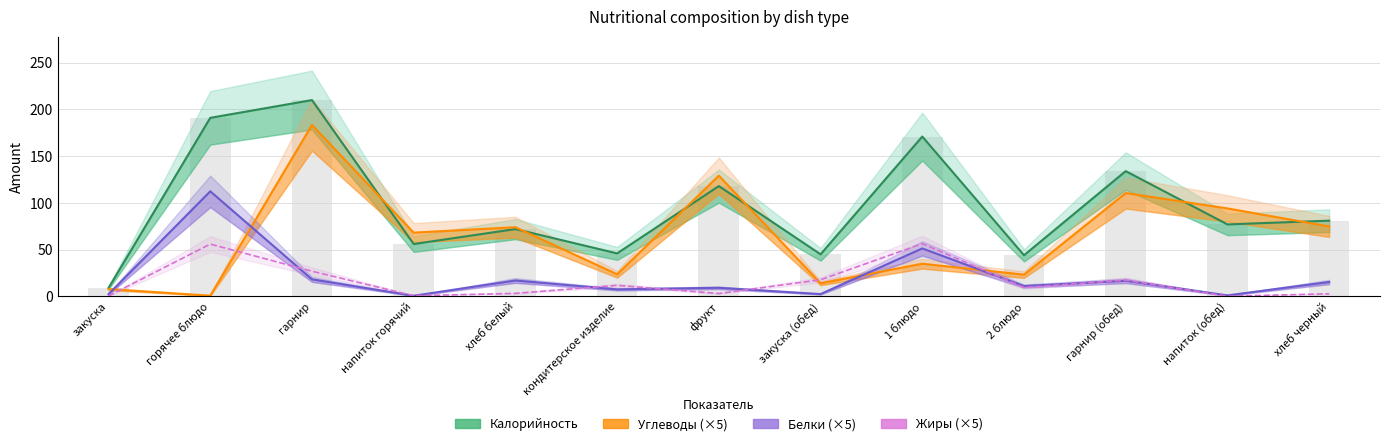

True or false: Жиры (×5) has a value of 0.2 at напиток горячий.

False